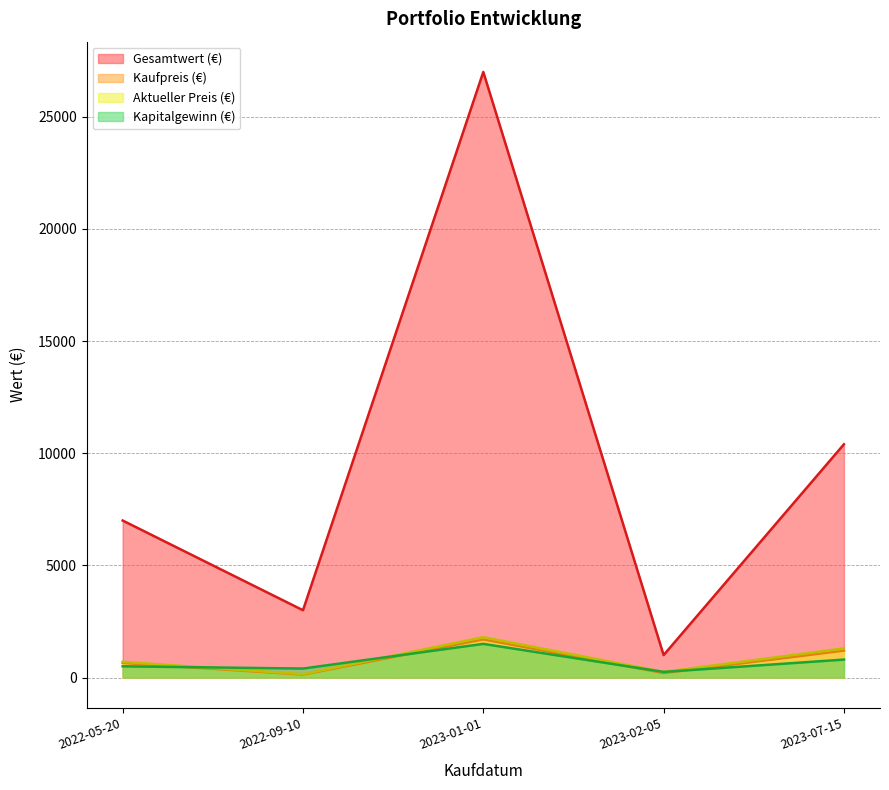

Is it true that Kapitalgewinn (€) equals 404 at 2023-02-05?

False